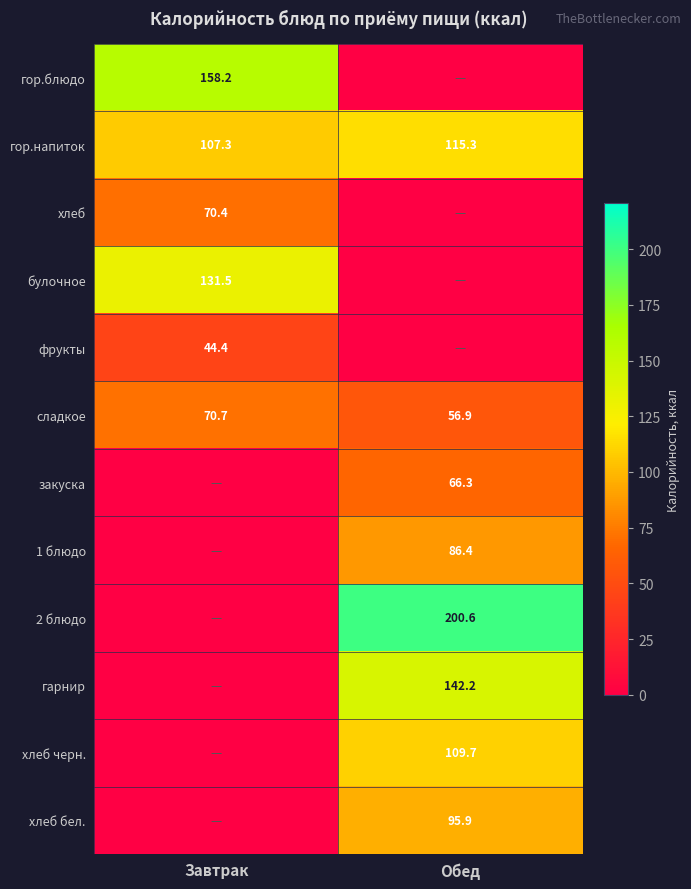

How many values in the гор.напиток series are below 115?

1